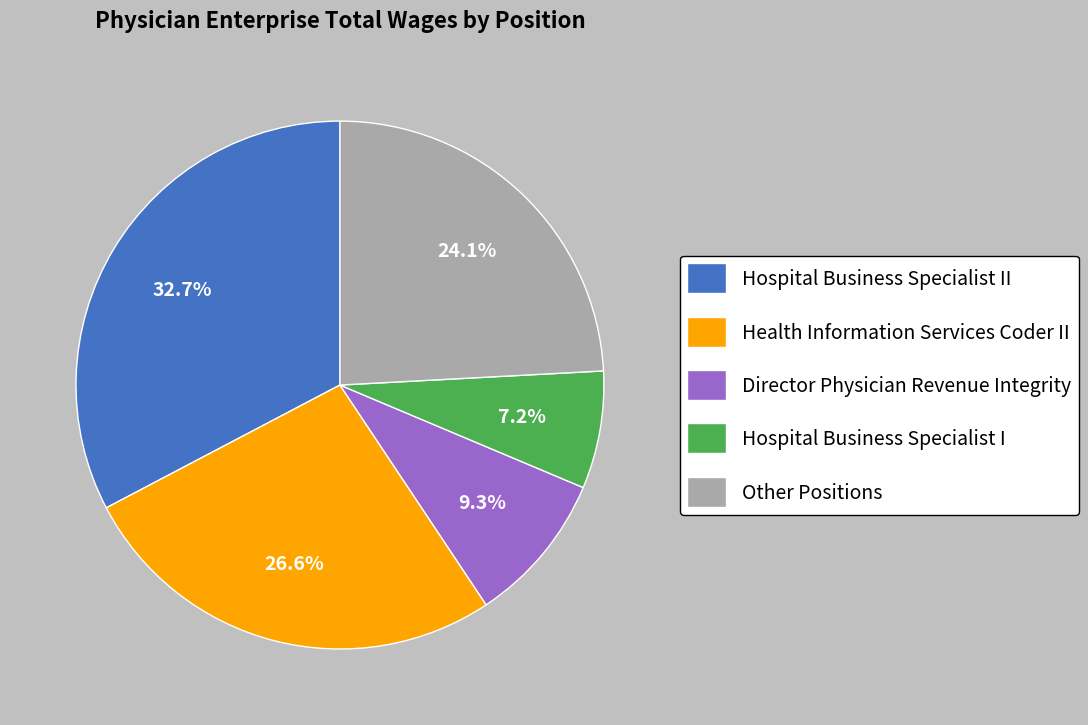

How many slices are in this pie chart?

5